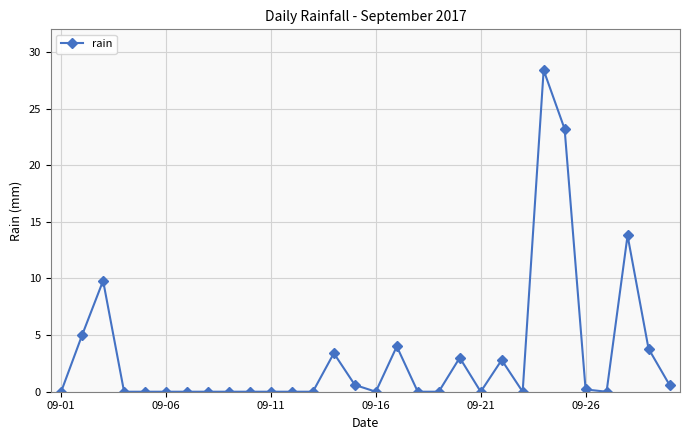

What is the difference between the maximum and minimum values?

28.4